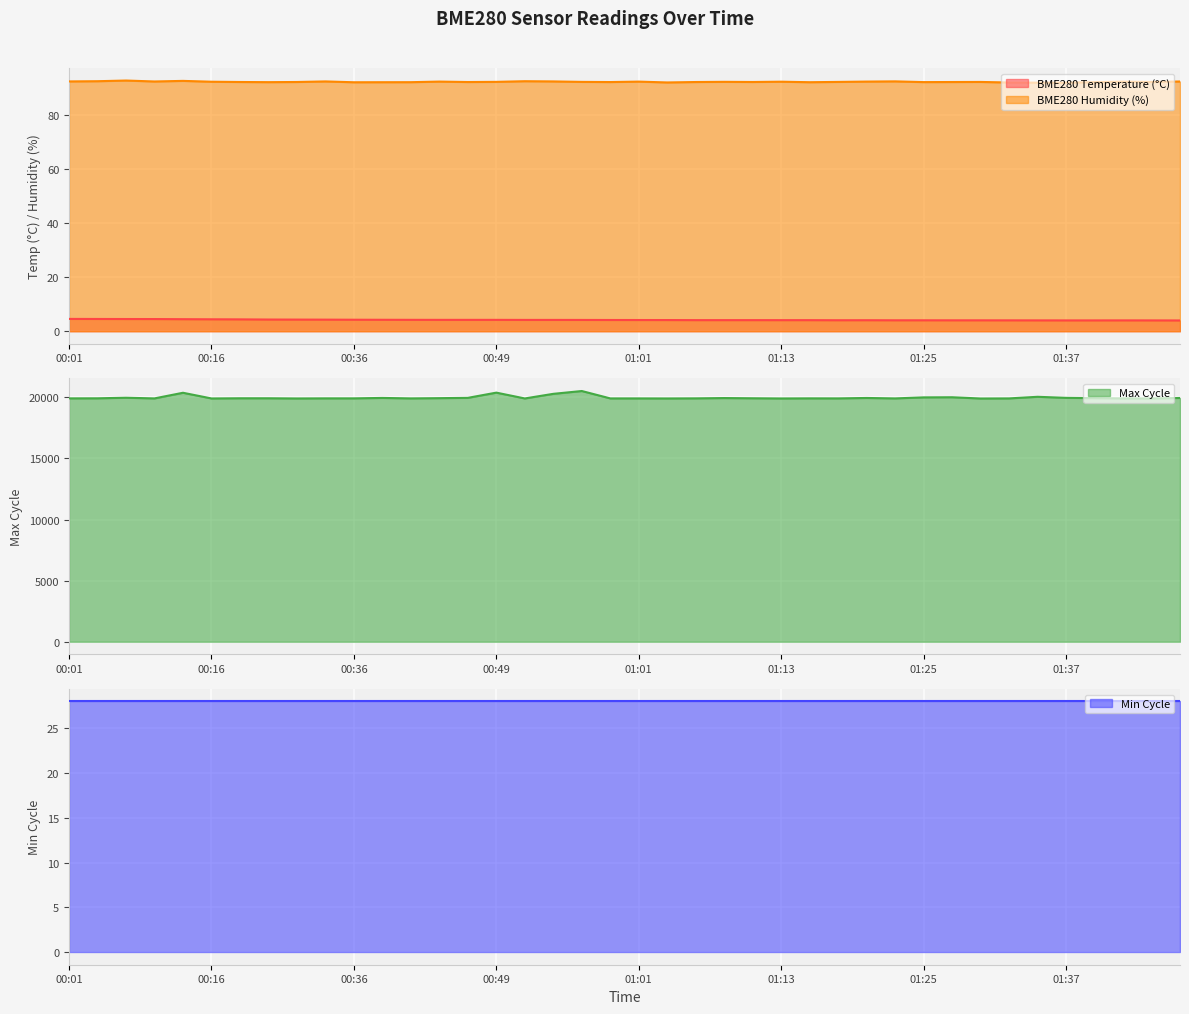

What is the label of the 28th point from the right?

00:41